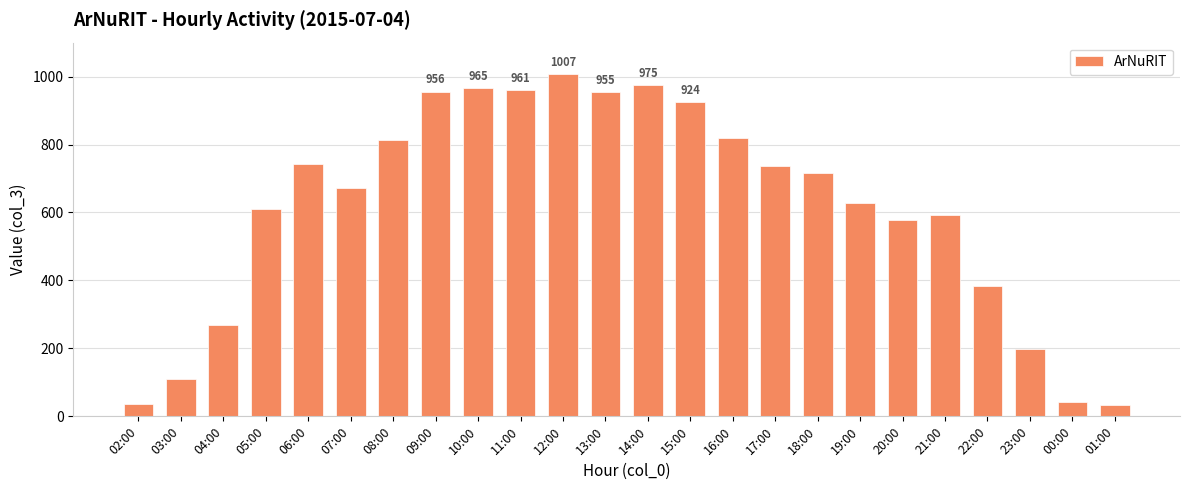

The chart shows a value of 41 at 00:00. True or false?

True